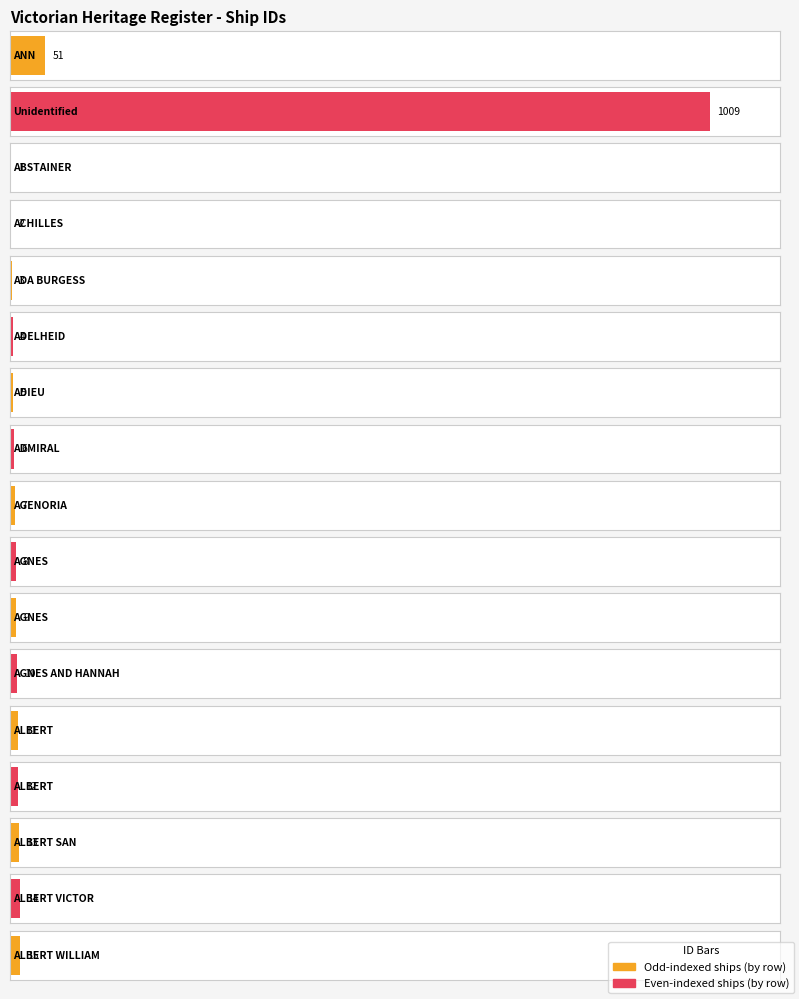

List the labels in order of value, smallest first.

ABSTAINER, ACHILLES, ADA BURGESS, ADELHEID, ADIEU, ADMIRAL, AGENORIA, AGNES, AGNES, AGNES AND HANNAH, ALBERT, ALBERT, ALBERT SAN, ALBERT VICTOR, ALBERT WILLIAM, ANN, Unidentified